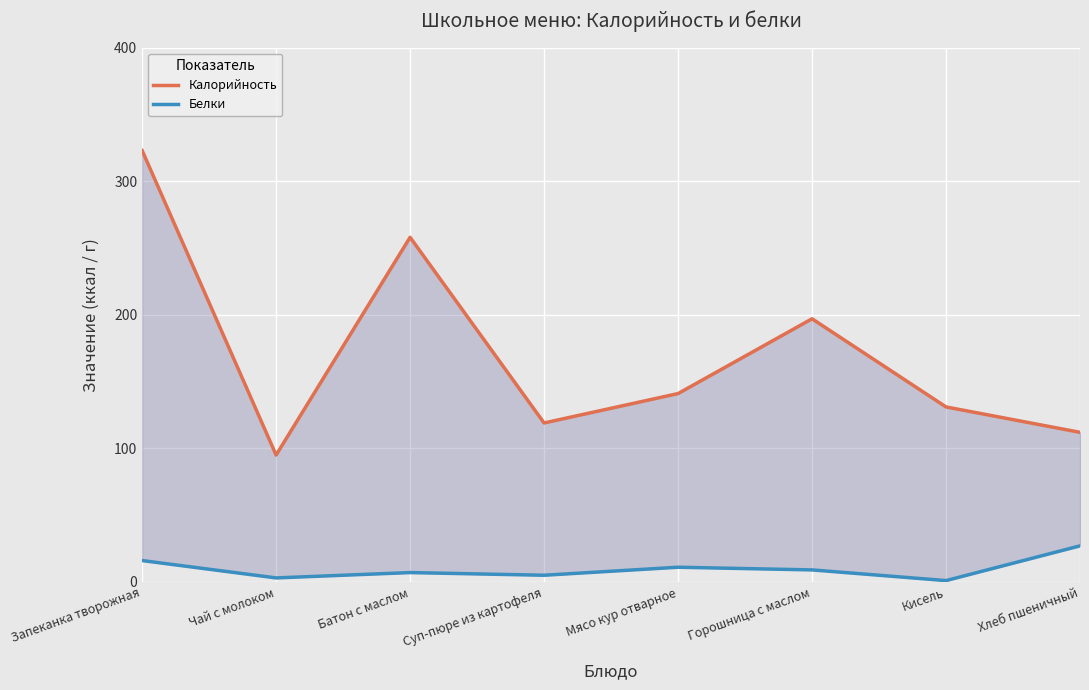

Does the chart display data point markers on the line(s)?

No